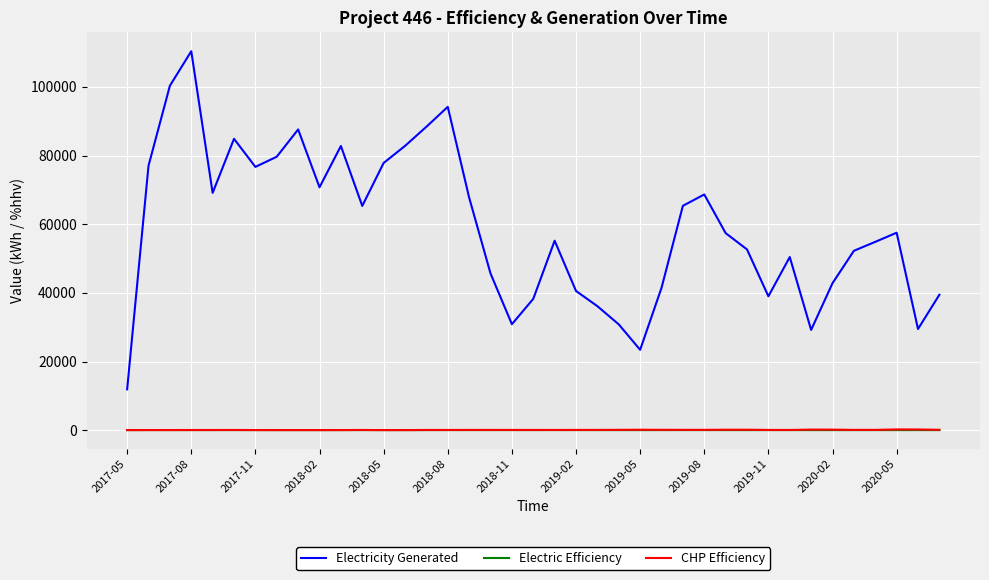

True or false: CHP Efficiency and Electricity Generated cross at least once.

False